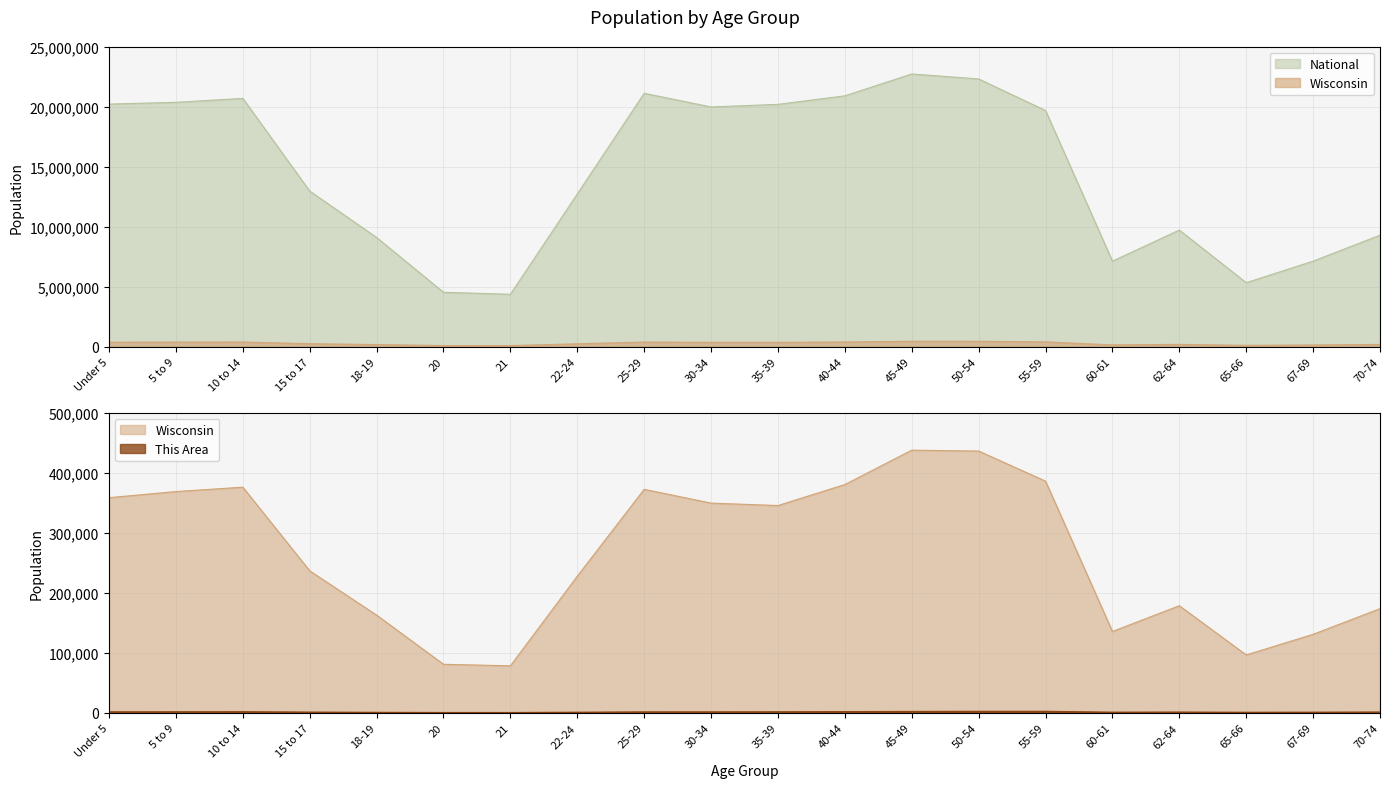

What are all the series names shown in the legend?

This Area, Wisconsin, National